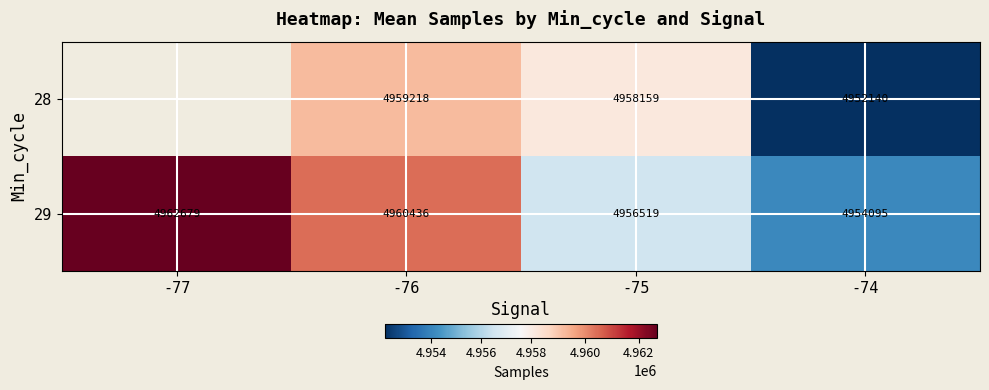

Rank the series at -74 from lowest to highest value.

28, 29